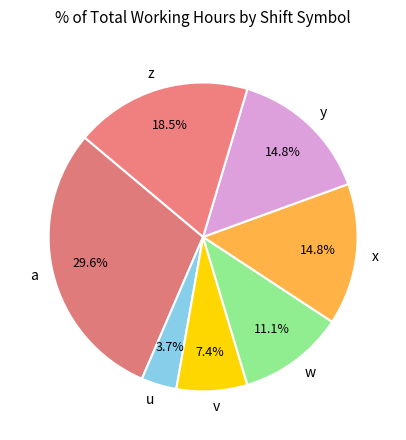

Is there any slice that represents more than half of the pie?

No